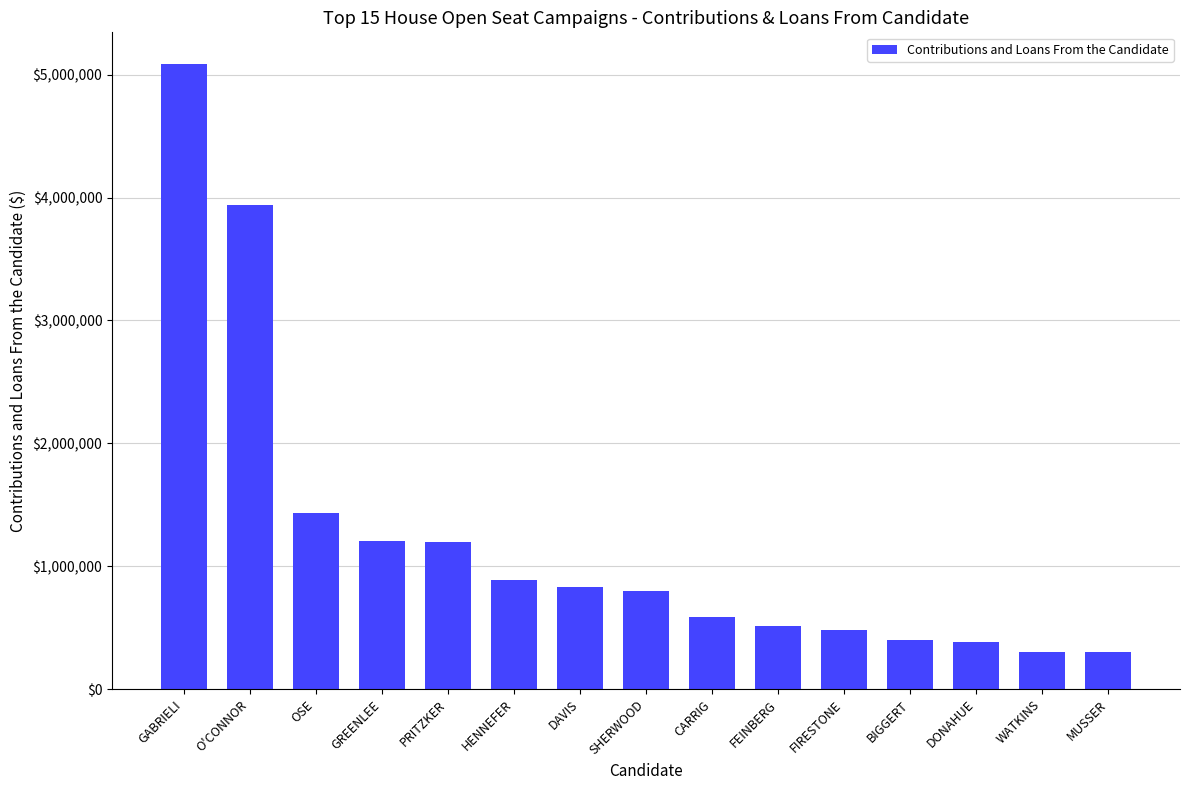

The value at HENNEFER is 468543. True or false?

False